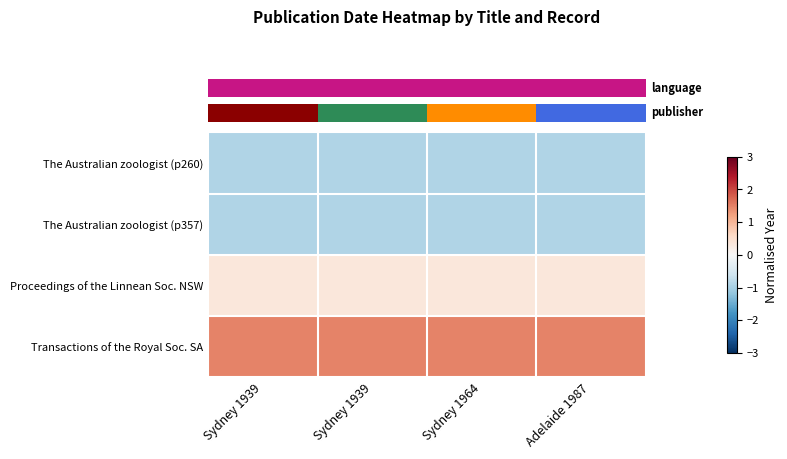

At how many categories does at least one series exceed 0?

4